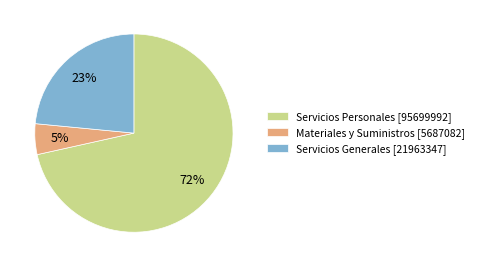

Is the sum of Servicios Personales [95699992] and Materiales y Suministros [5687082] greater than half?

Yes